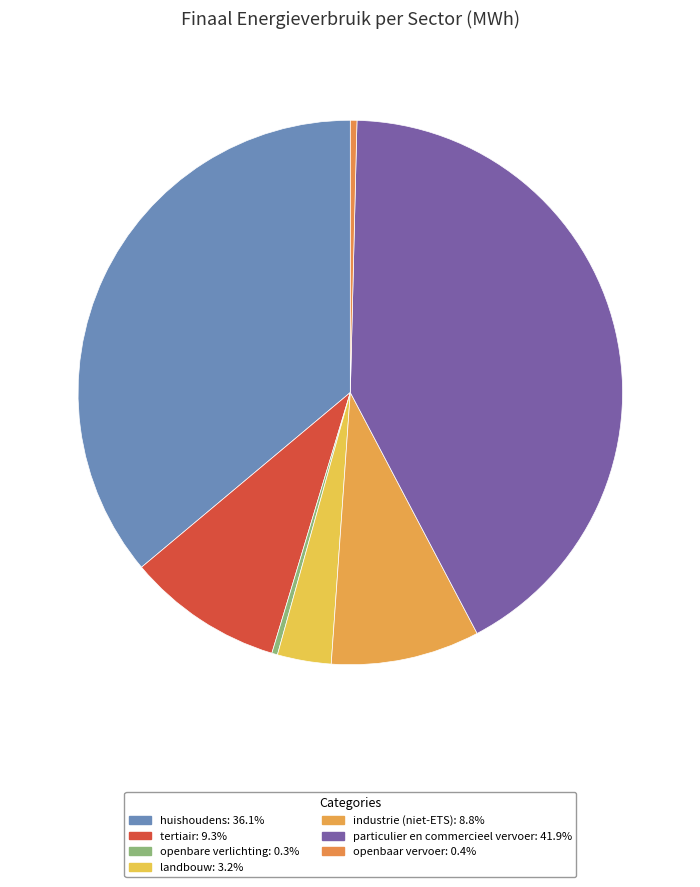

Approximately how many times larger is the value at particulier en commercieel vervoer compared to openbare verlichting?

123.3